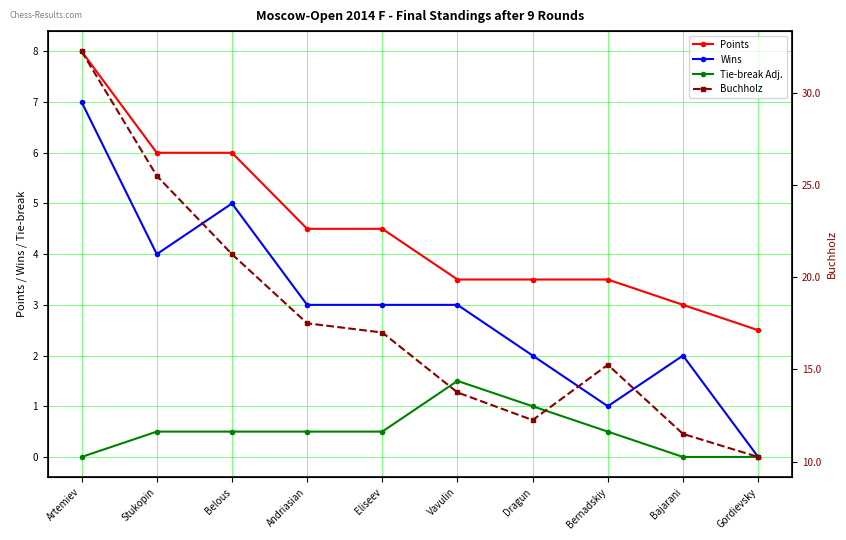

Where is the first local maximum for Buchholz?

Bernadskiy